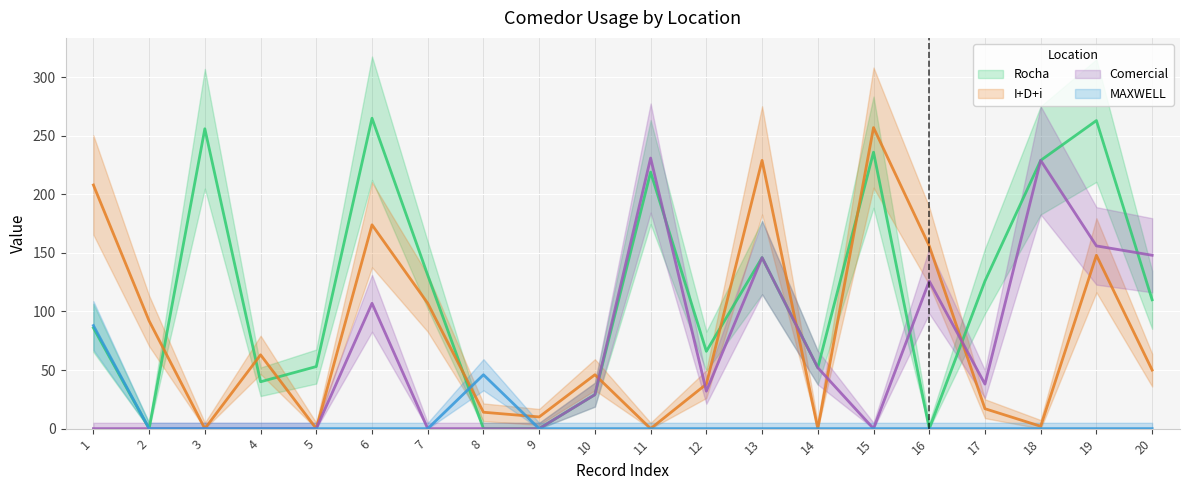

What is the sum of all MAXWELL values?

134